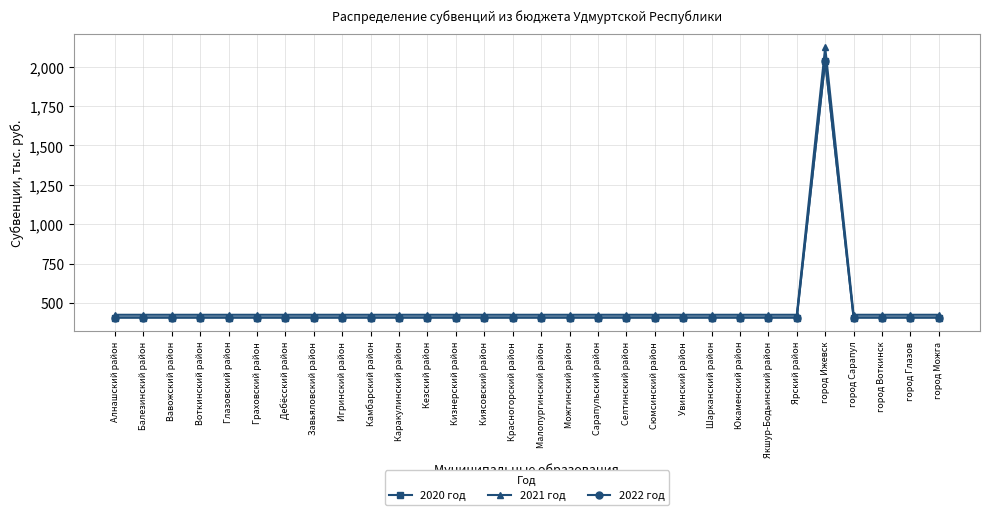

Reading left to right, transcribe all the data shown in this chart.

2020 год: Алнашский район=407.2	Балезинский район=407.2	Вавожский район=407.2	Воткинский район=407.2	Глазовский район=407.2	Граховский район=407.2	Дебёсский район=407.2	Завьяловский район=407.2	Игринский район=407.2	Камбарский район=407.2	Каракулинский район=407.2	Кезский район=407.2	Кизнерский район=407.2	Киясовский район=407.2	Красногорский район=407.2	Малопургинский район=407.2	Можгинский район=407.2	Сарапульский район=407.2	Селтинский район=407.2	Сюмсинский район=407.2	Увинский район=407.2	Шарканский район=407.2	Юкаменский район=407.2	Якшур-Бодьинский район=407.2	Ярский район=407.2	город Ижевск=2036.0	город Сарапул=407.2	город Воткинск=407.2	город Глазов=407.2	город Можга=407.2
2021 год: Алнашский район=424.8	Балезинский район=424.8	Вавожский район=424.8	Воткинский район=424.8	Глазовский район=424.8	Граховский район=424.8	Дебёсский район=424.8	Завьяловский район=424.8	Игринский район=424.8	Камбарский район=424.8	Каракулинский район=424.8	Кезский район=424.8	Кизнерский район=424.8	Киясовский район=424.8	Красногорский район=424.8	Малопургинский район=424.8	Можгинский район=424.8	Сарапульский район=424.8	Селтинский район=424.8	Сюмсинский район=424.8	Увинский район=424.8	Шарканский район=424.8	Юкаменский район=424.8	Якшур-Бодьинский район=424.8	Ярский район=424.8	город Ижевск=2124.0	город Сарапул=424.8	город Воткинск=424.8	город Глазов=424.8	город Можга=424.8
2022 год: Алнашский район=407.2	Балезинский район=407.2	Вавожский район=407.2	Воткинский район=407.2	Глазовский район=407.2	Граховский район=407.2	Дебёсский район=407.2	Завьяловский район=407.2	Игринский район=407.2	Камбарский район=407.2	Каракулинский район=407.2	Кезский район=407.2	Кизнерский район=407.2	Киясовский район=407.2	Красногорский район=407.2	Малопургинский район=407.2	Можгинский район=407.2	Сарапульский район=407.2	Селтинский район=407.2	Сюмсинский район=407.2	Увинский район=407.2	Шарканский район=407.2	Юкаменский район=407.2	Якшур-Бодьинский район=407.2	Ярский район=407.2	город Ижевск=2036.0	город Сарапул=407.2	город Воткинск=407.2	город Глазов=407.2	город Можга=407.2